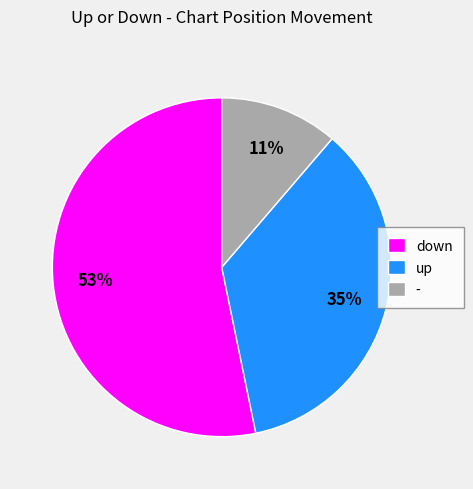

What percentage is the - slice, to the nearest percent?

11%